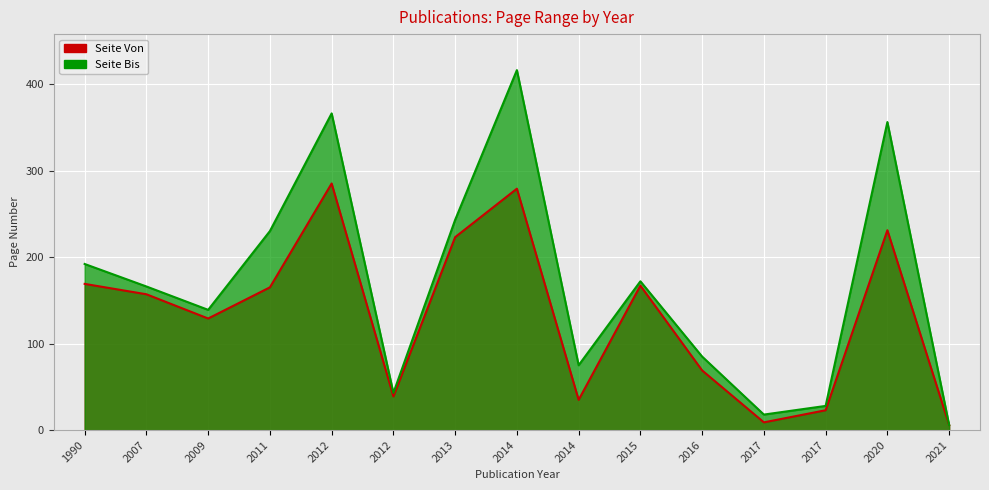

What is the difference between the maximum and minimum values in the Seite Bis series?

410